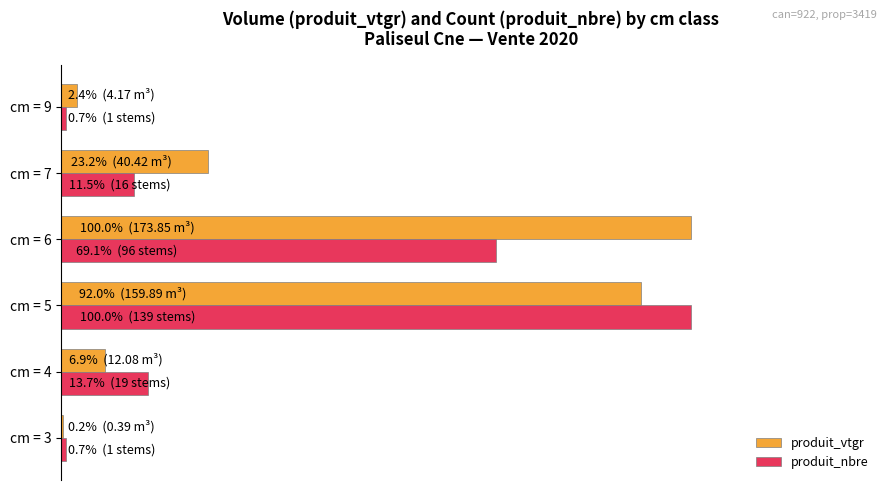

At which category is the sum across all series the highest?

cm = 5